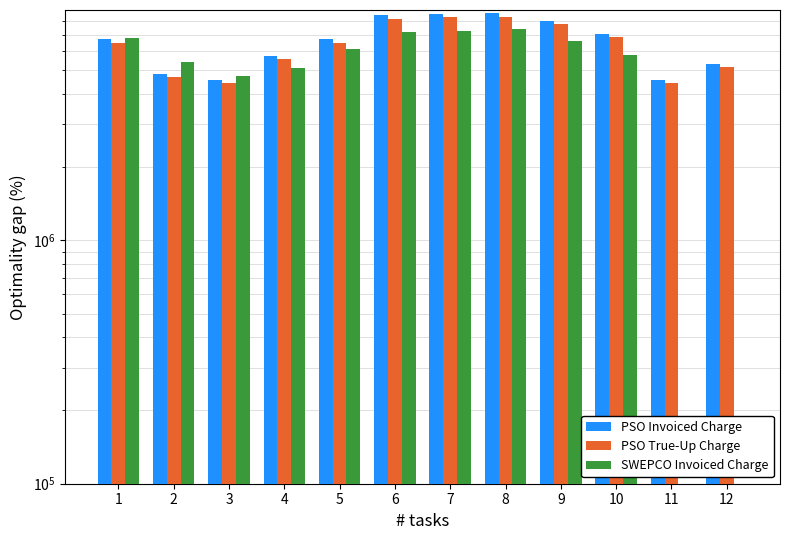

How many data points does each series have?

12